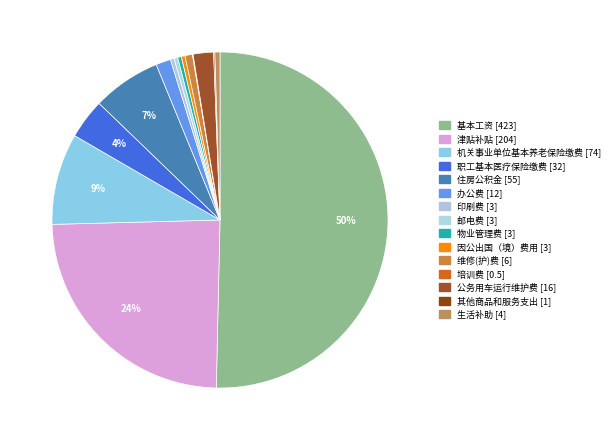

Is the sum of 机关事业单位基本养老保险缴费 and 基本工资 greater than half?

Yes